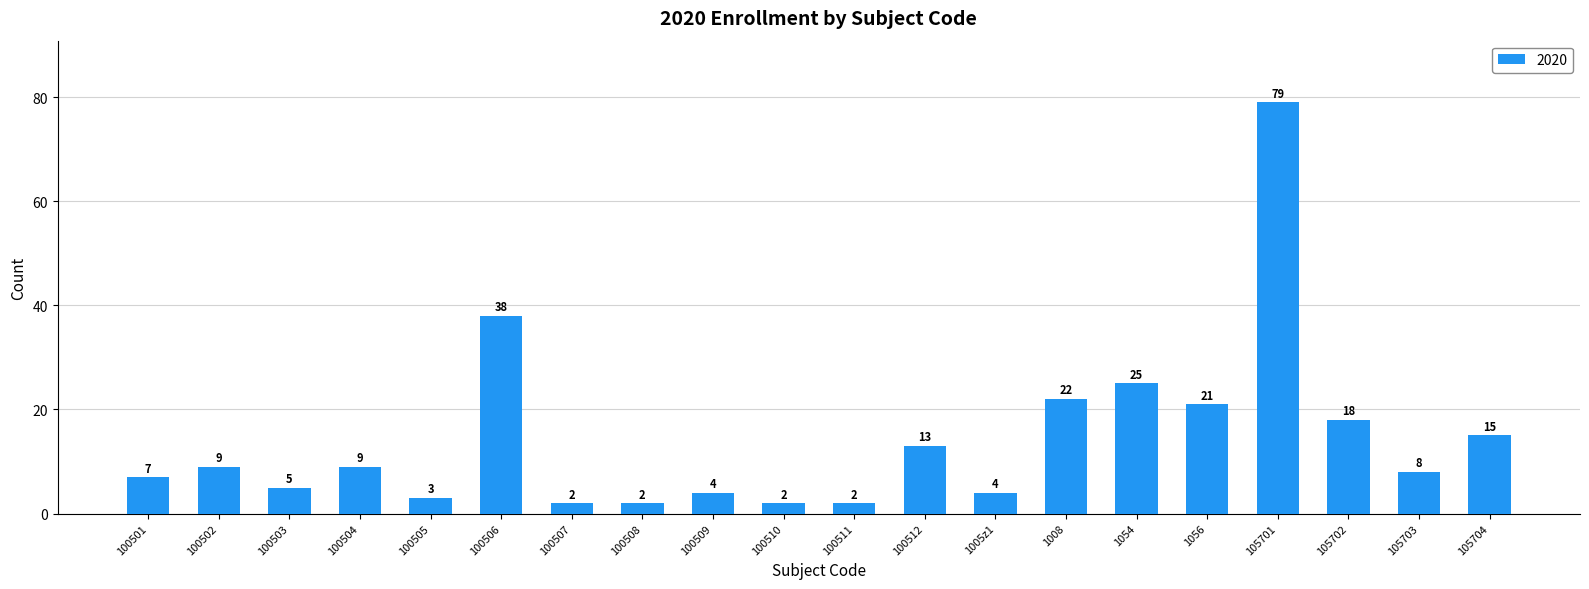

Read the value at 100504, to the nearest 5.

10